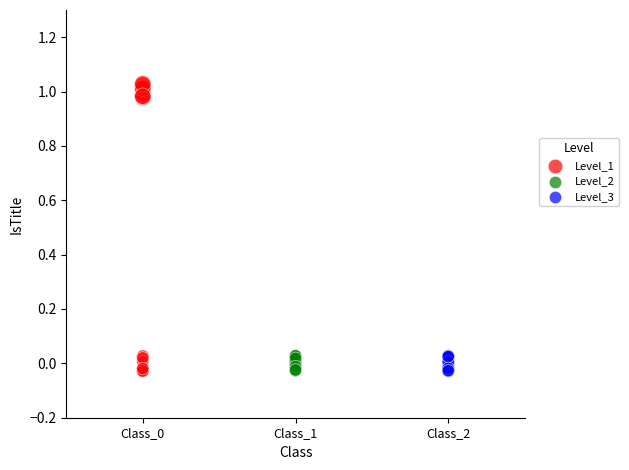

Which series has the largest Y range (max minus min)?

Level_1